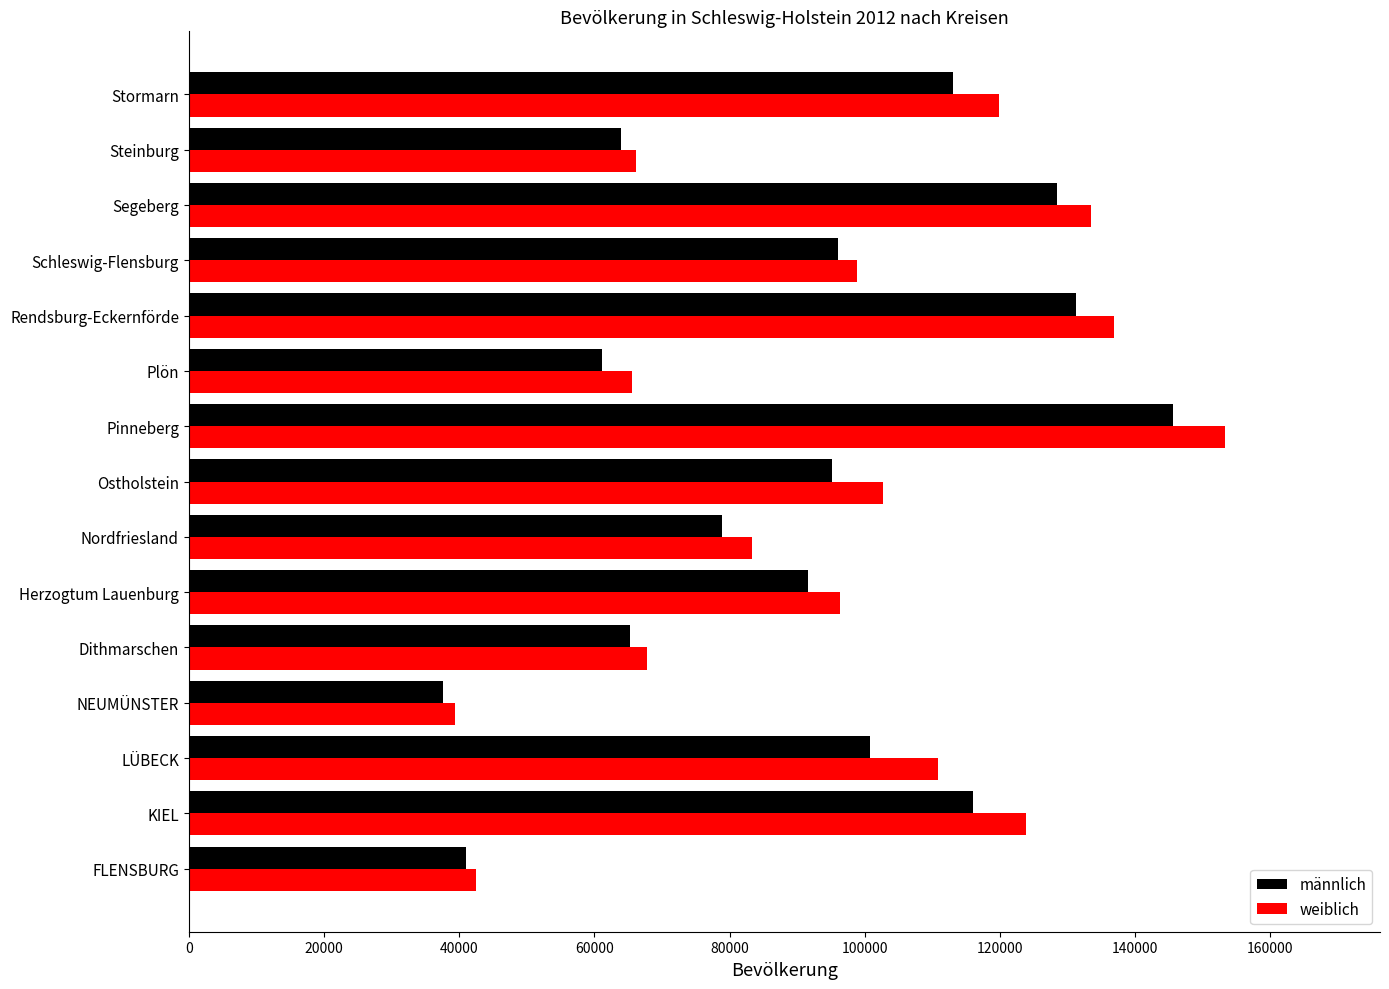

Rank the series by their maximum value, from highest to lowest.

weiblich, männlich